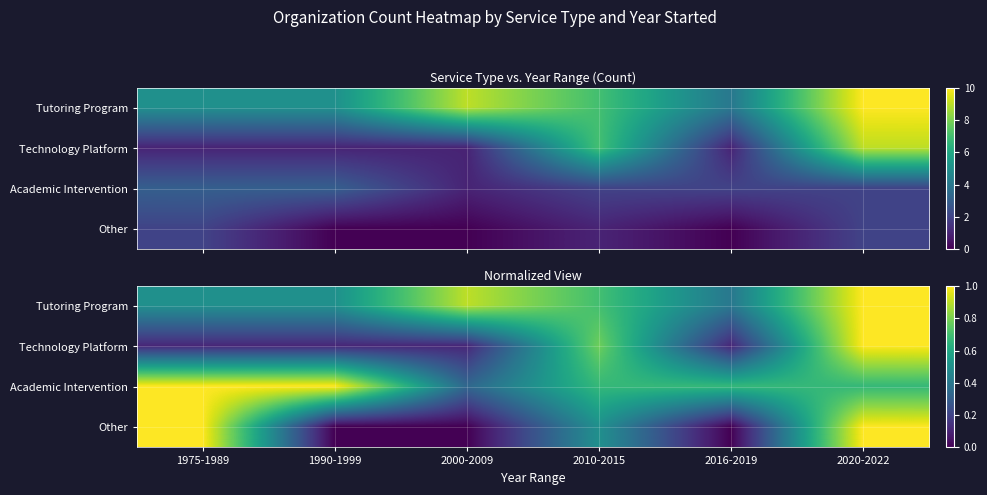

True or false: Technology Platform has a value of 0.5 at 2020-2022.

False